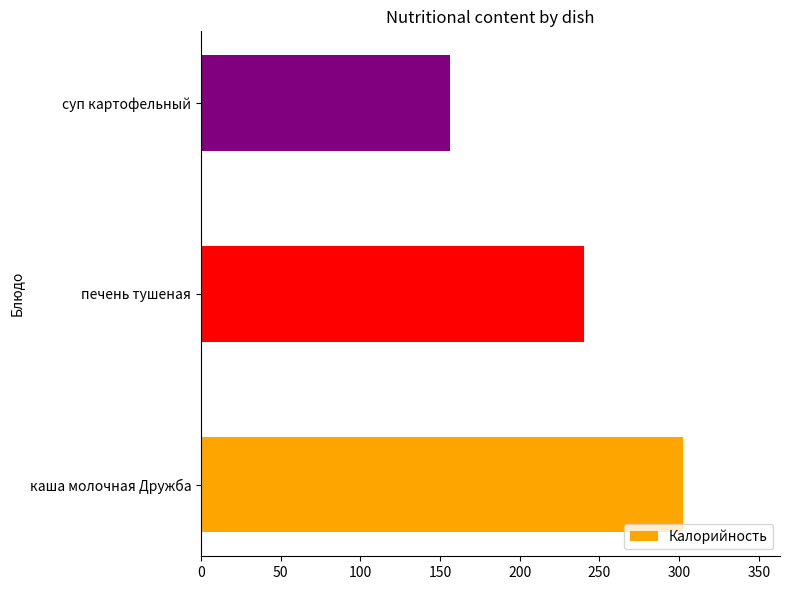

Is it true that the value at каша молочная Дружба is 438.4?

False